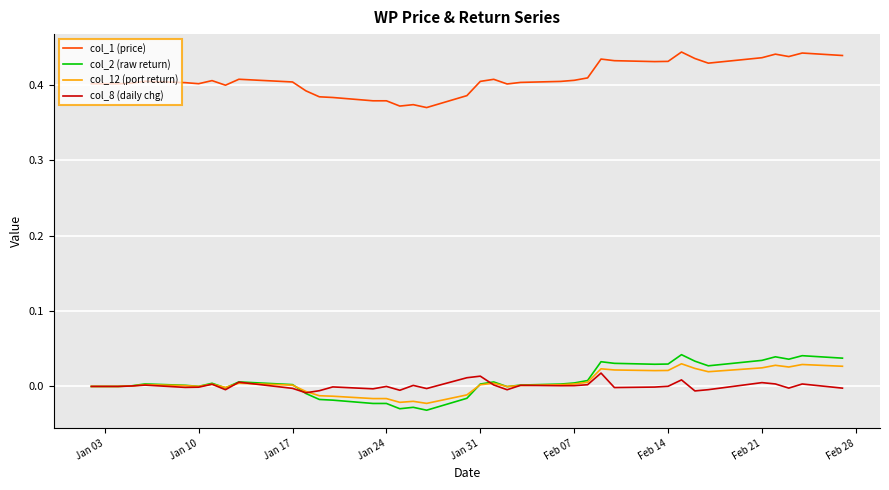

True or false: col_1 (price) and col_8 (daily chg) cross at least once.

False